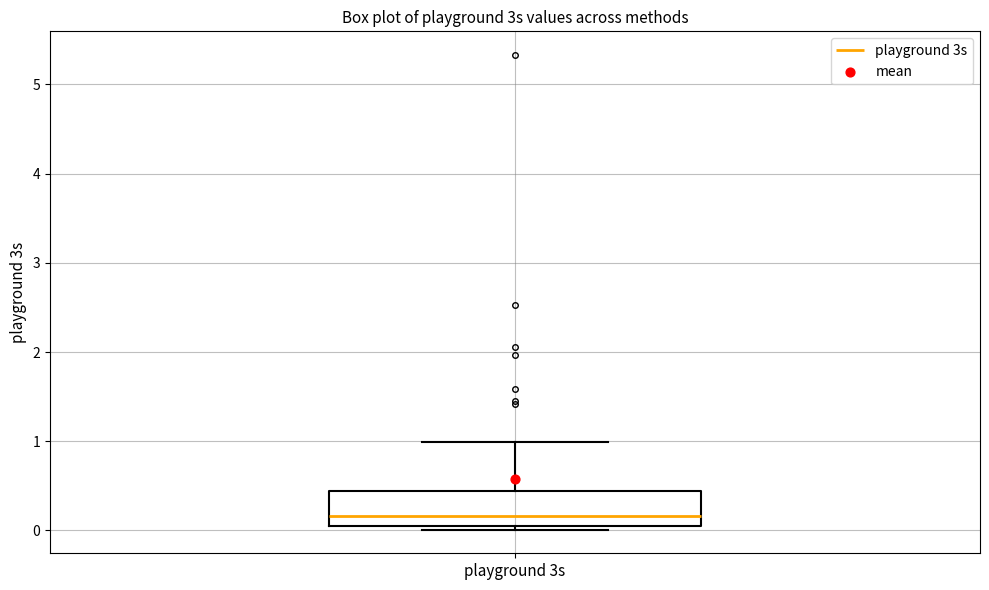

Read this box plot against the y-axis: the position of the median line, the range covered by the box, and the ends of both whiskers. The values are not printed on the chart, so give them approximately, as read against the axis.

median 0.2, box 0.1 to 0.4, whiskers 0.0 to 1.0